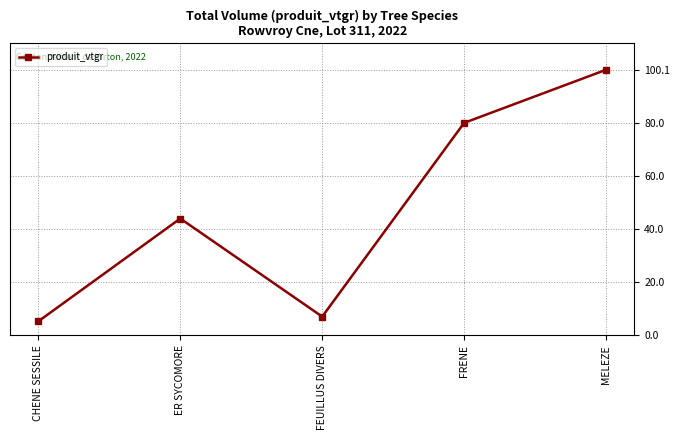

Reading left to right, transcribe all the data shown in this chart.

5.3	44.0	7.1	80.1	100.1